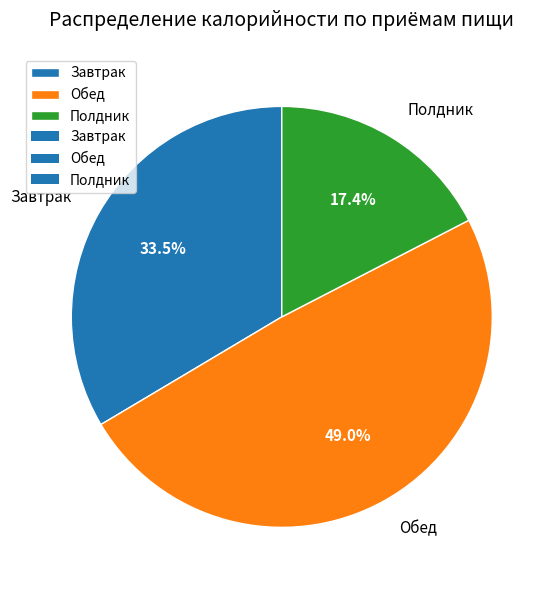

To the nearest percent, what is the difference between the largest and smallest slice percentages?

32%